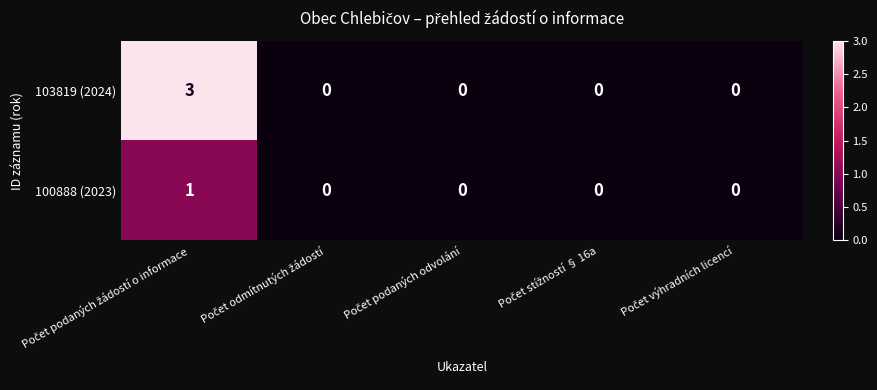

Which series has the largest total across all categories?

103819 (2024)